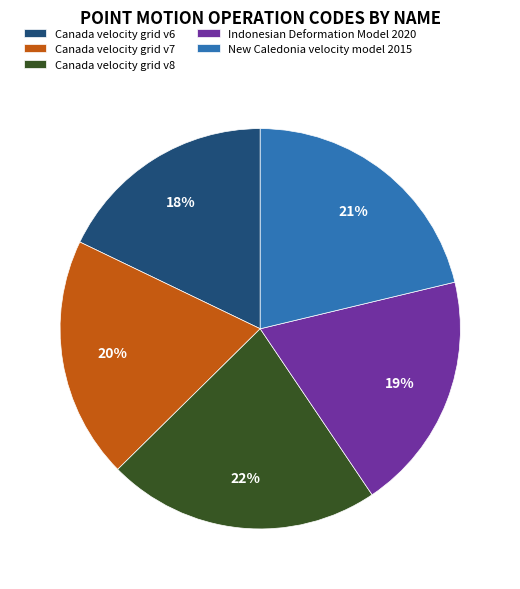

Between Canada velocity grid v6 and New Caledonia velocity model 2015, which is larger?

New Caledonia velocity model 2015